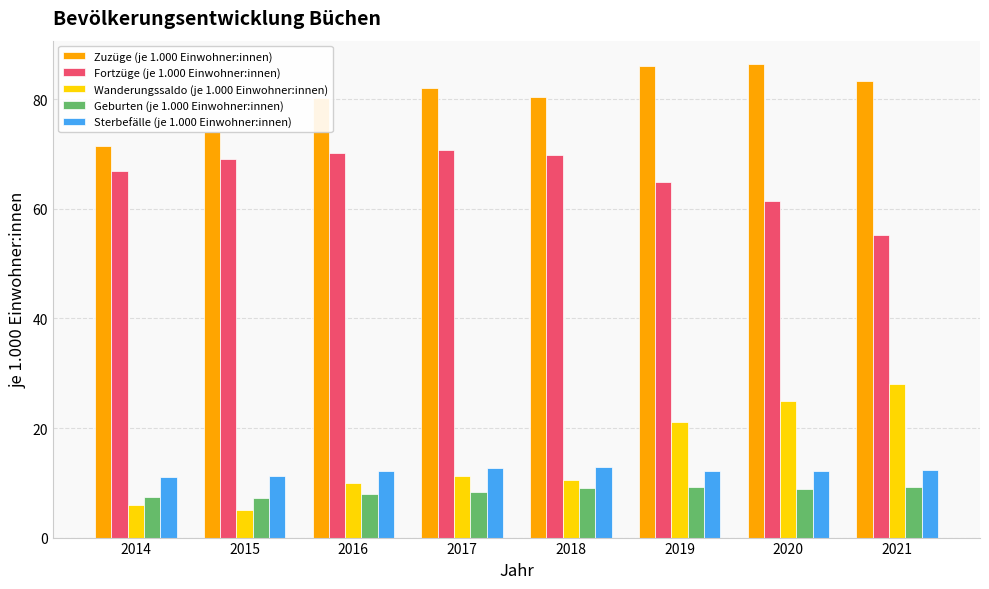

What is the difference between the Zuzüge (je 1.000 Einwohner:innen) values at 2015 and 2017?

8.0